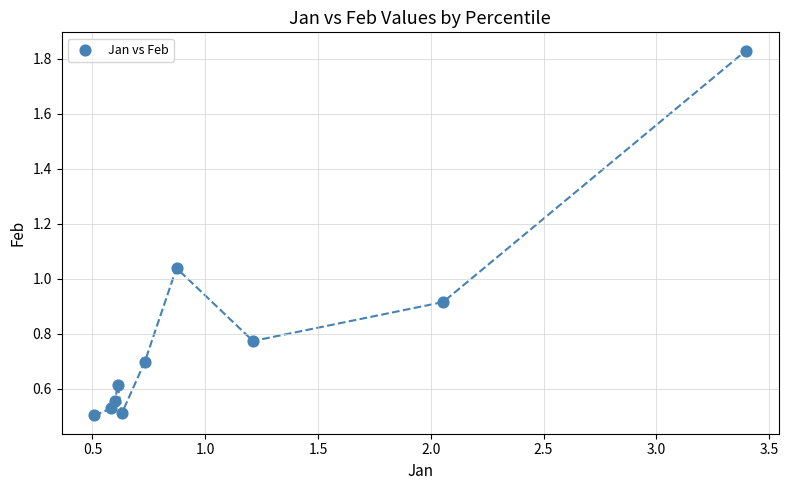

What is the range of X values (max minus min)?

2.9